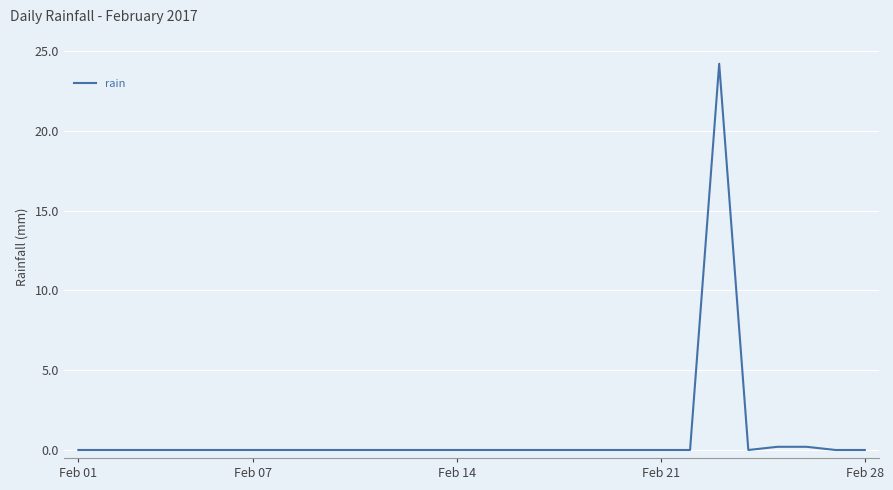

What is the difference between the maximum and minimum values?

24.2